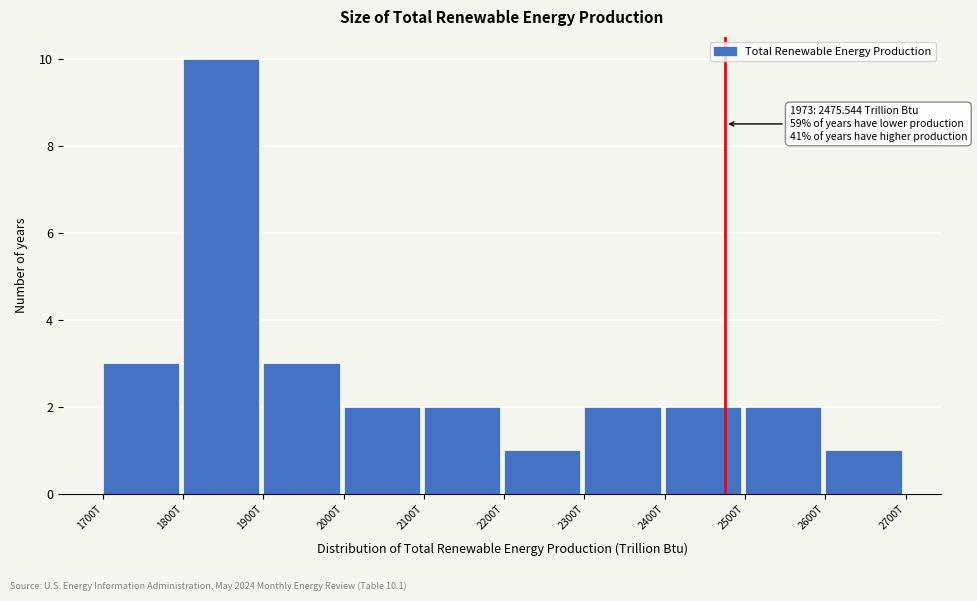

Reading left to right, extract all data points from this chart.

1700T=3	1800T=10	1900T=3	2000T=2	2100T=2	2200T=1	2300T=2	2400T=2	2500T=2	2600T=1